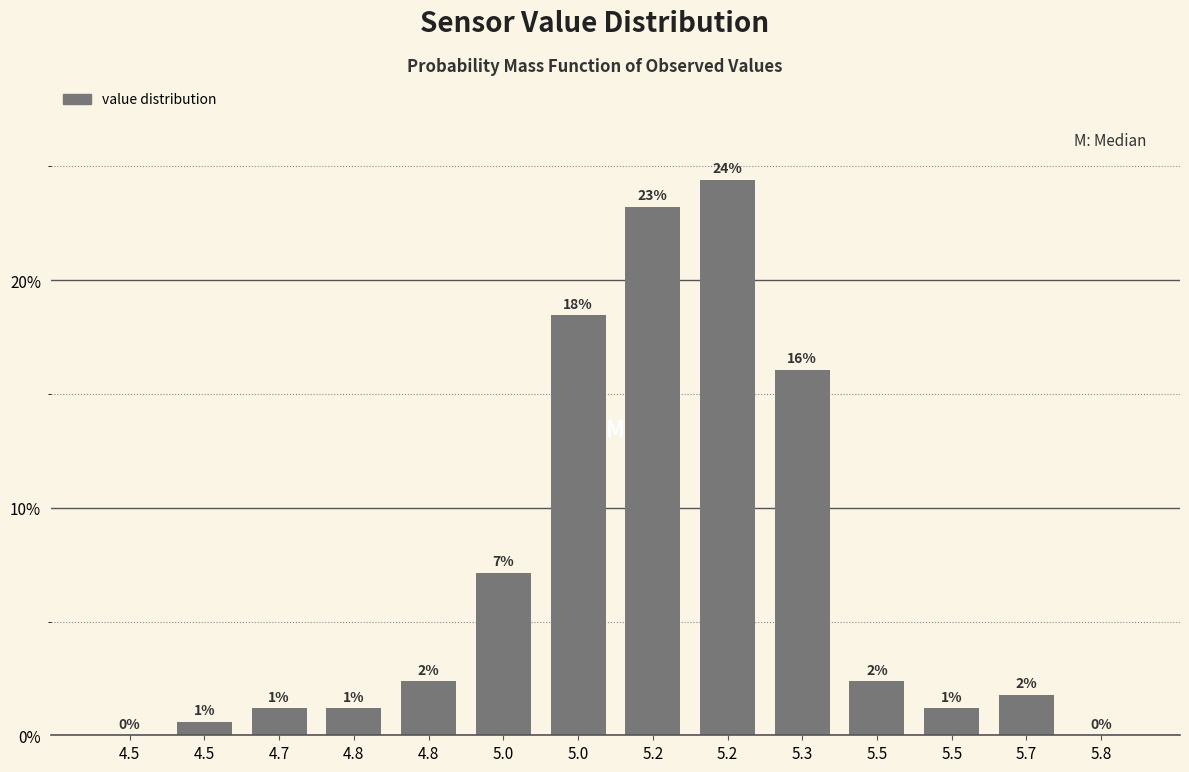

Are the bars horizontal?

No